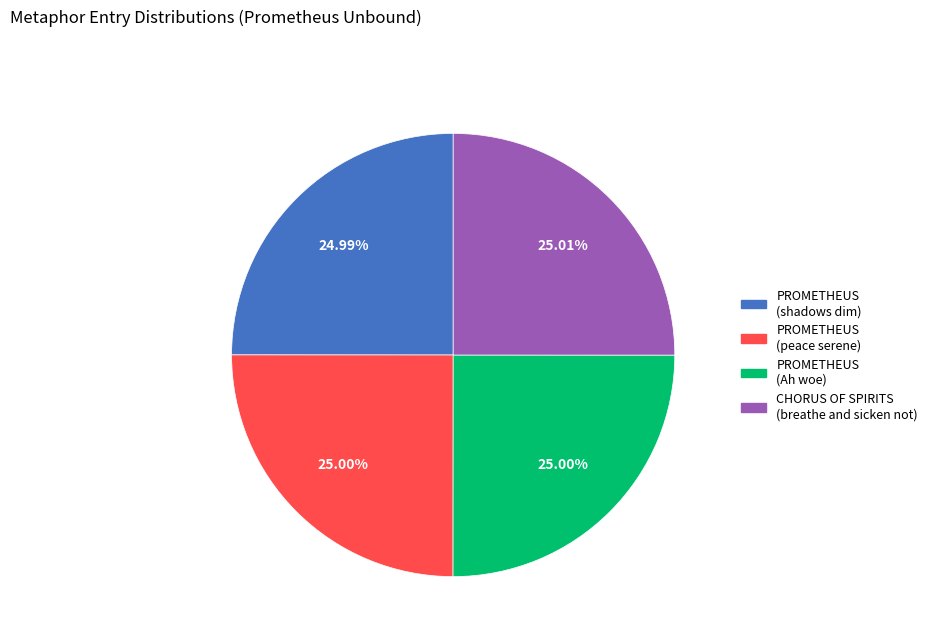

What is the ratio of the value at PROMETHEUS (shadows dim) to the value at PROMETHEUS (Ah woe)?

1.0